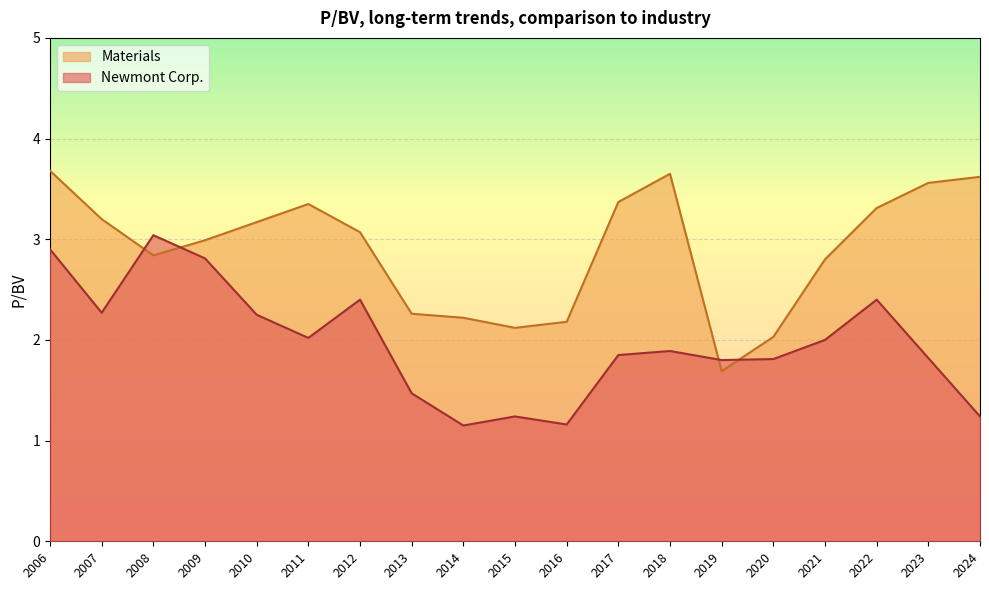

The Materials series shows 1.1 at 2012. True or false?

False